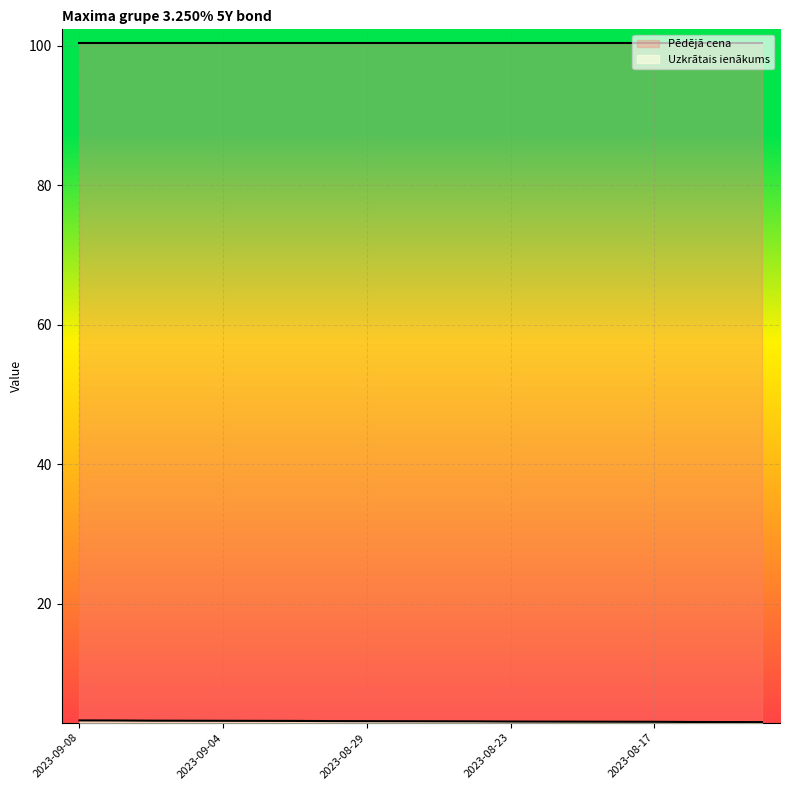

What is the value of the 11th point from the left?

3.1